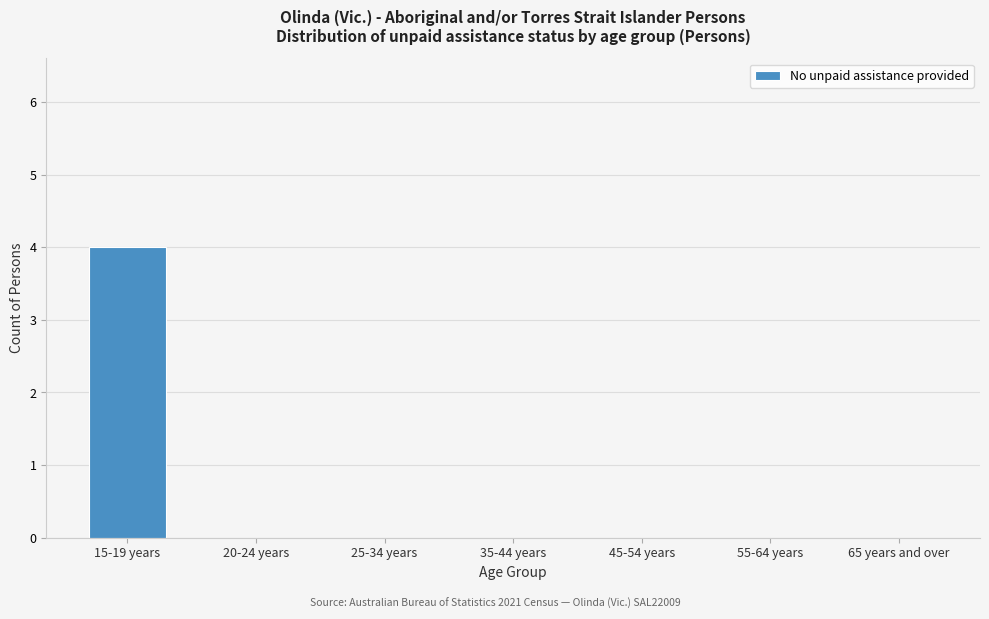

Reading left to right, list all the values displayed in this chart.

15-19 years=4	20-24 years=0	25-34 years=0	35-44 years=0	45-54 years=0	55-64 years=0	65 years and over=0